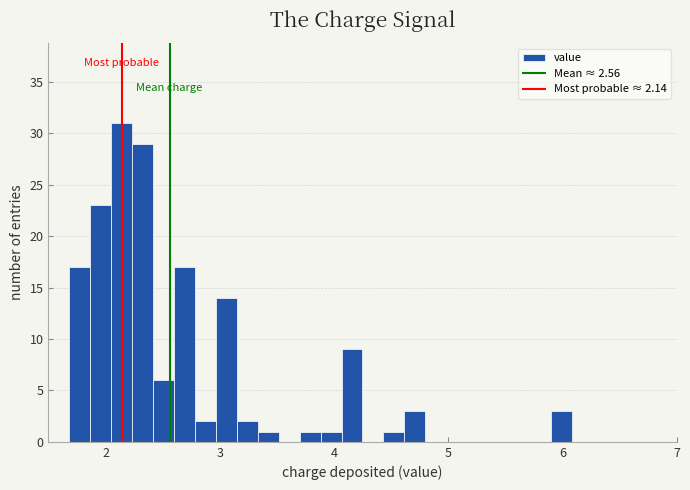

Read against the x-axis, roughly where is the centre of the tallest bar?

2.1